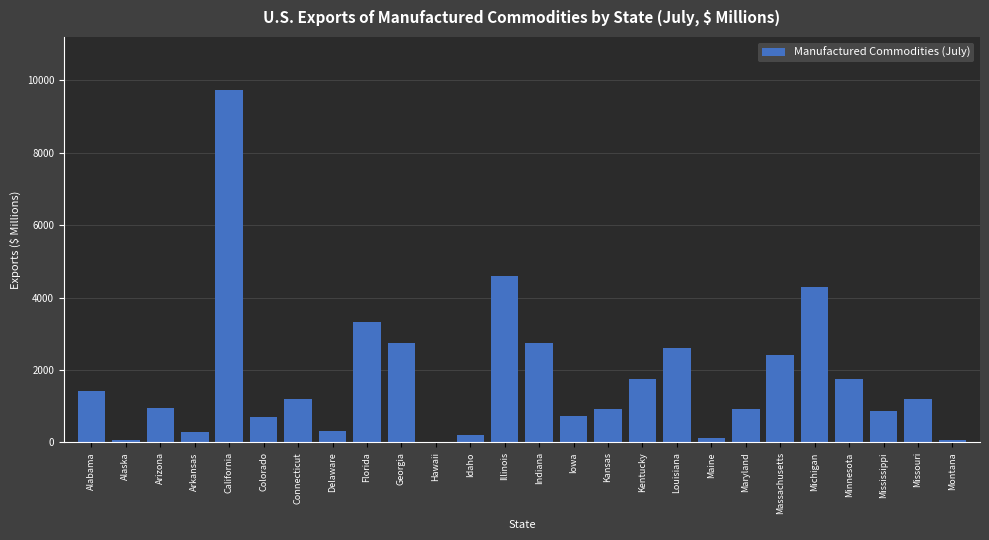

Is it true that the value at Indiana is 1625.5?

False